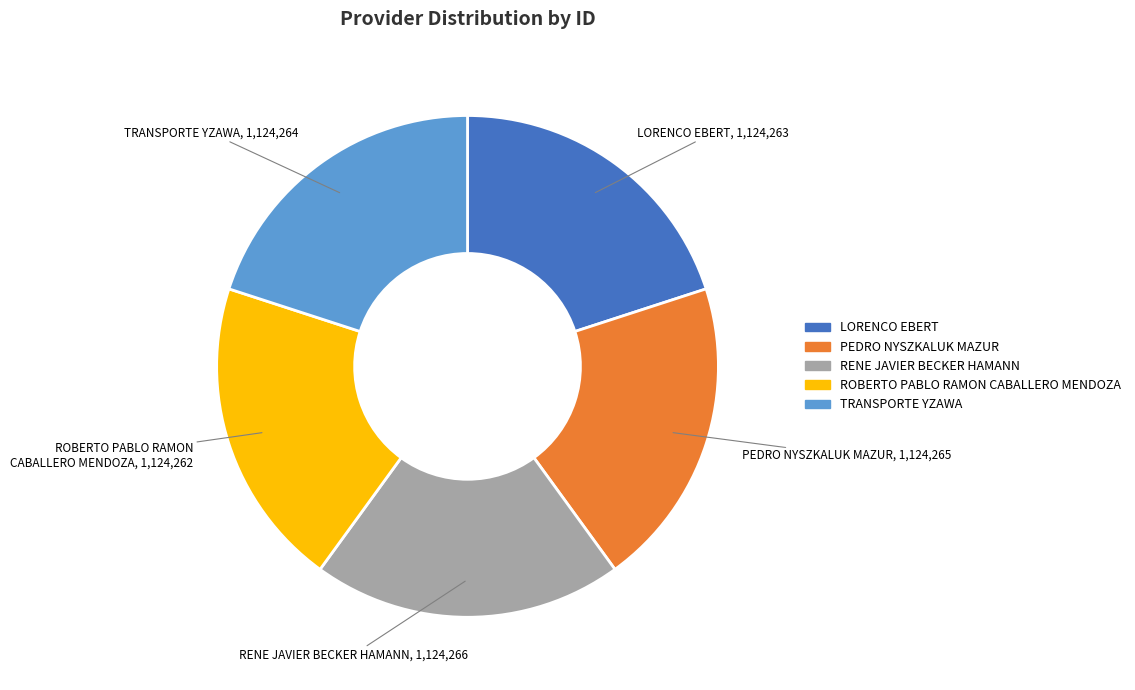

Is there any slice that represents more than half of the pie?

No